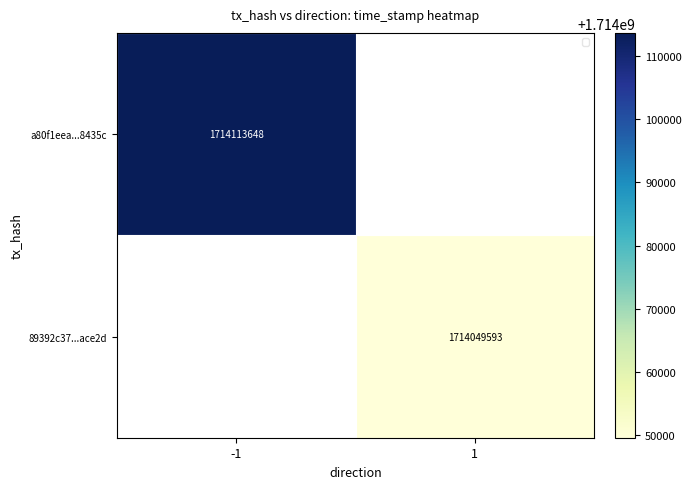

Is the value of 89392c37...ace2d at -1 greater than the value of a80f1eea...8435c at 1?

No